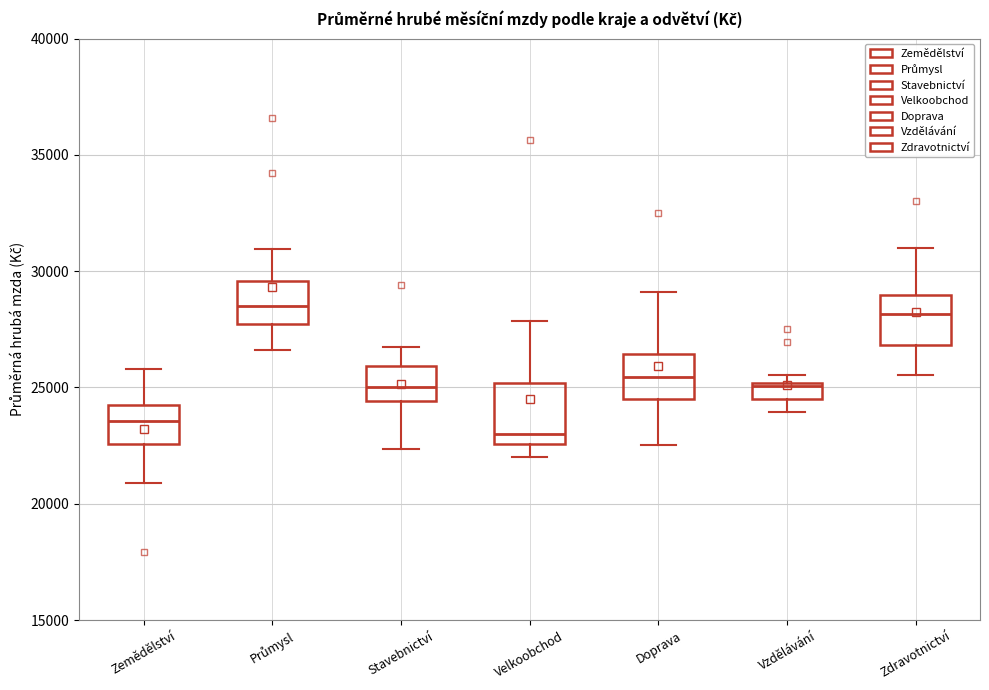

Where does the median line of the box for Velkoobchod sit on the y-axis? The values are not printed on the chart, so give them approximately, as read against the axis.

23000